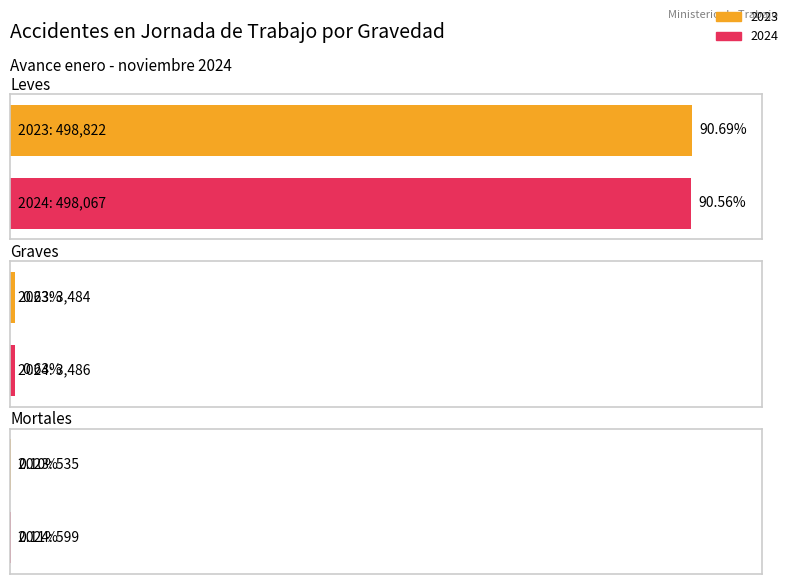

Reading left to right, extract all data points from this chart.

2023: 498822	3484	535
2024: 498067	3486	599